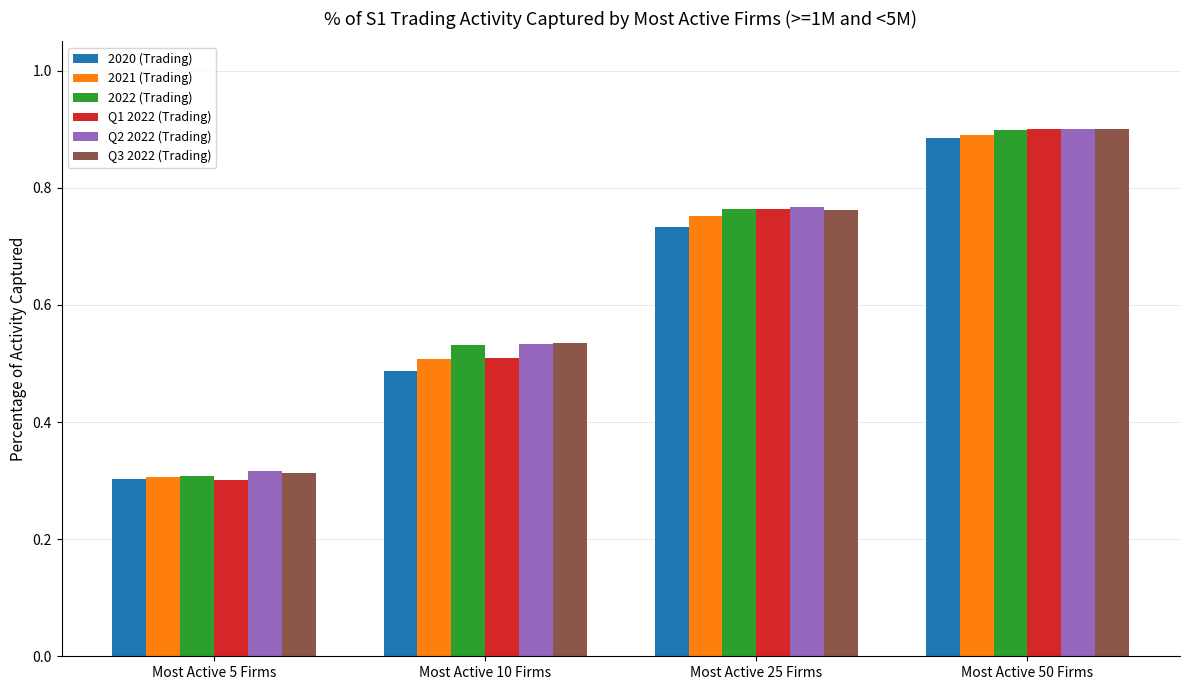

At which category is the sum across all series the highest?

Most Active 50 Firms